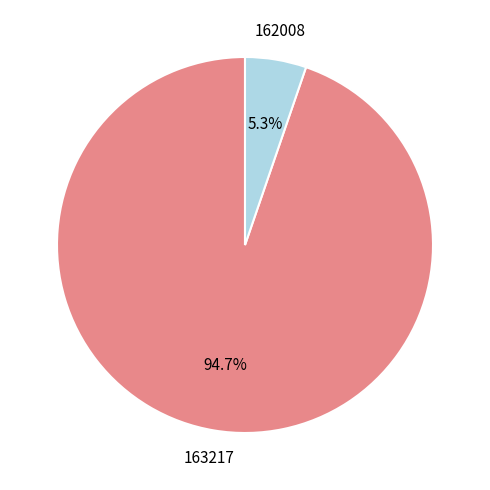

What is the smallest slice in the pie chart?

162008